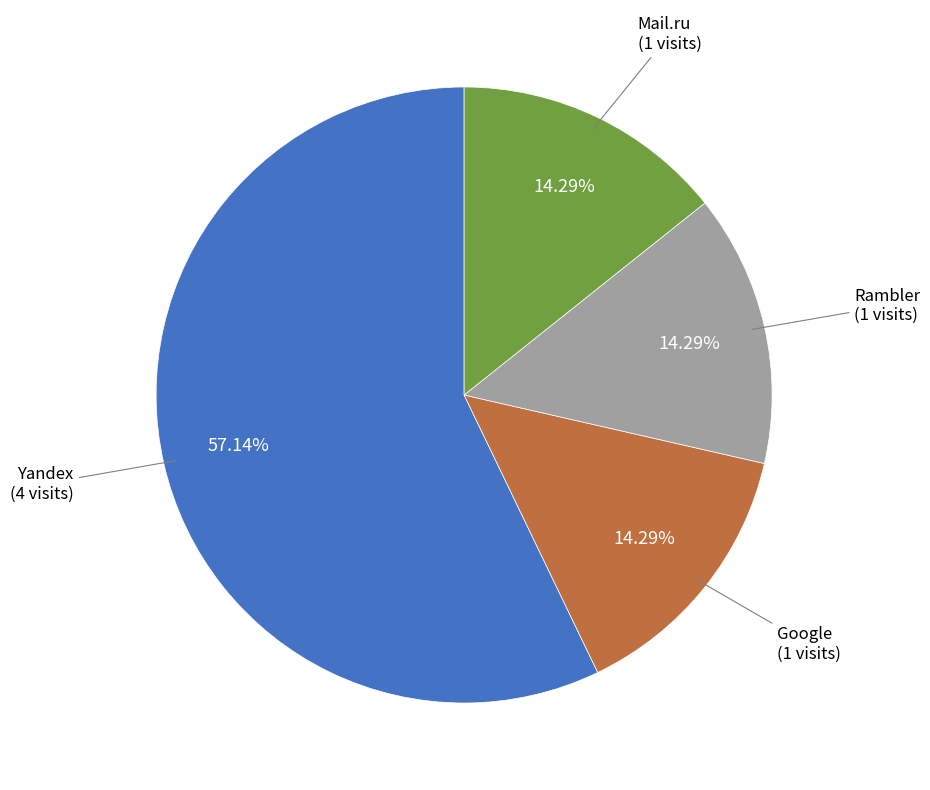

Is there any slice that represents more than half of the pie?

Yes